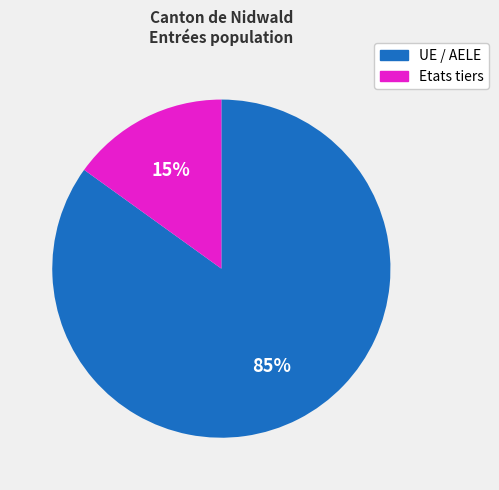

Combined, do UE / AELE and Etats tiers account for over 50%?

Yes